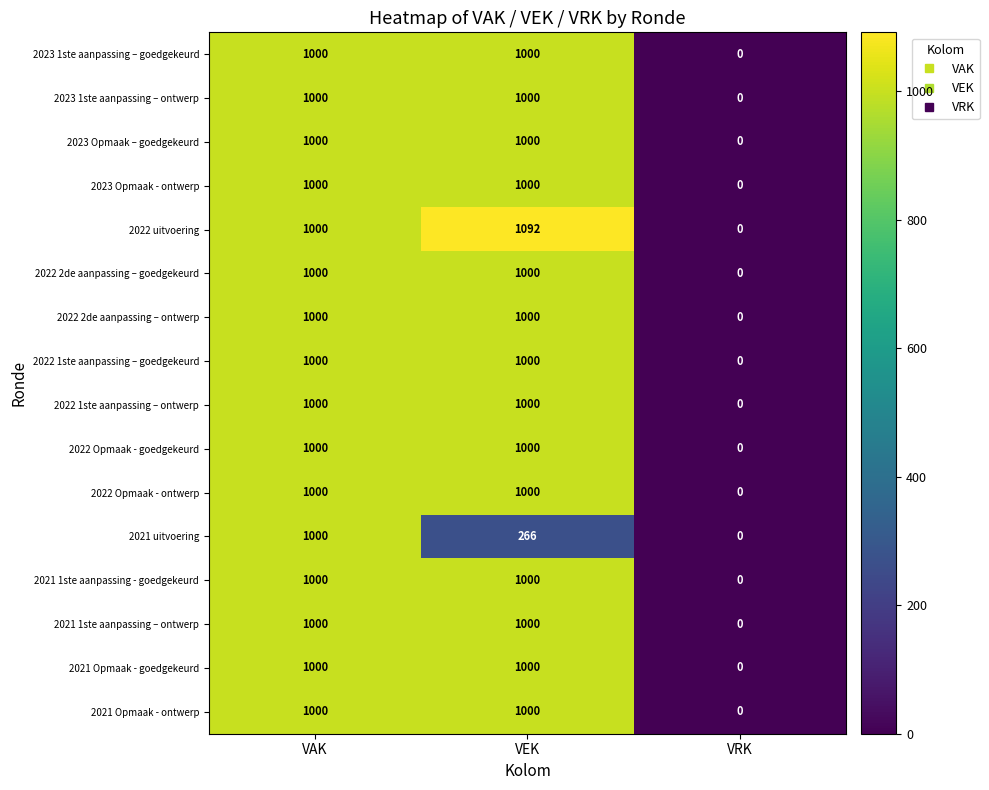

What is the total value across all series at VAK?

16000